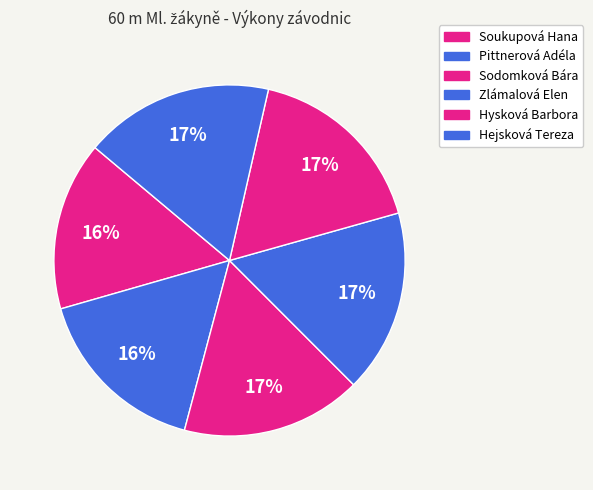

Does any single category account for the majority?

No